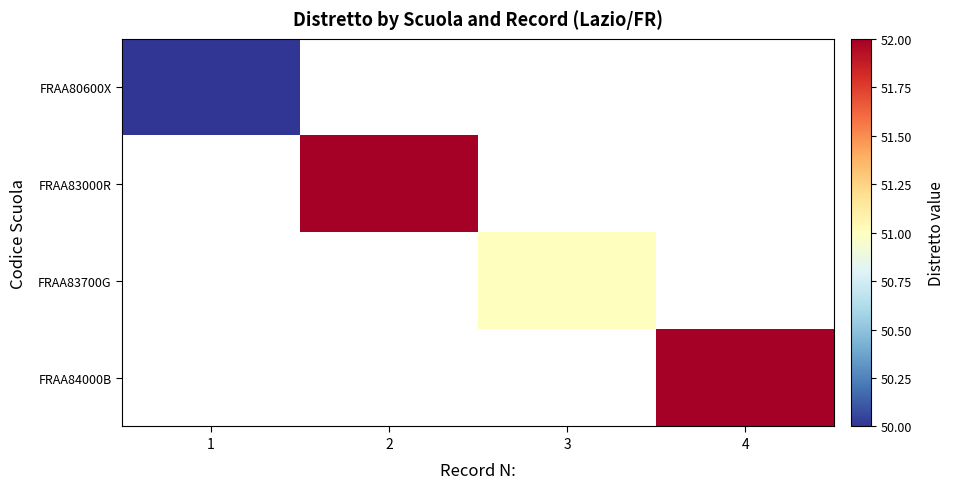

Which label corresponds to the smallest value in the chart?

2